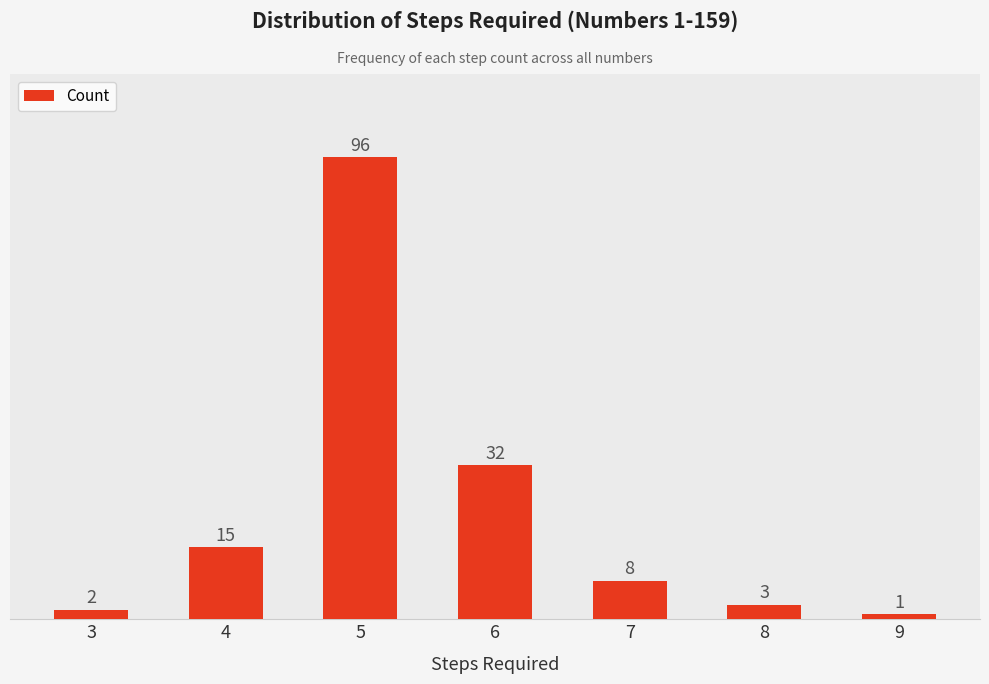

How many bars are there in total?

7